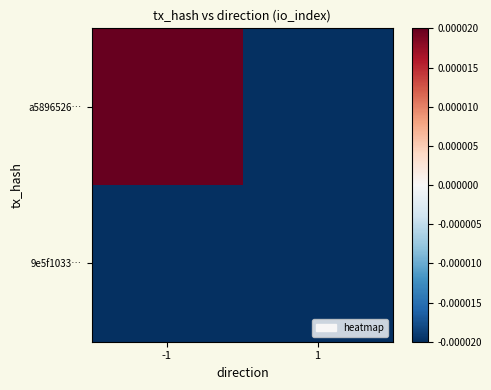

Rank the series by their maximum value, from lowest to highest.

9e5f1033…, a5896526…